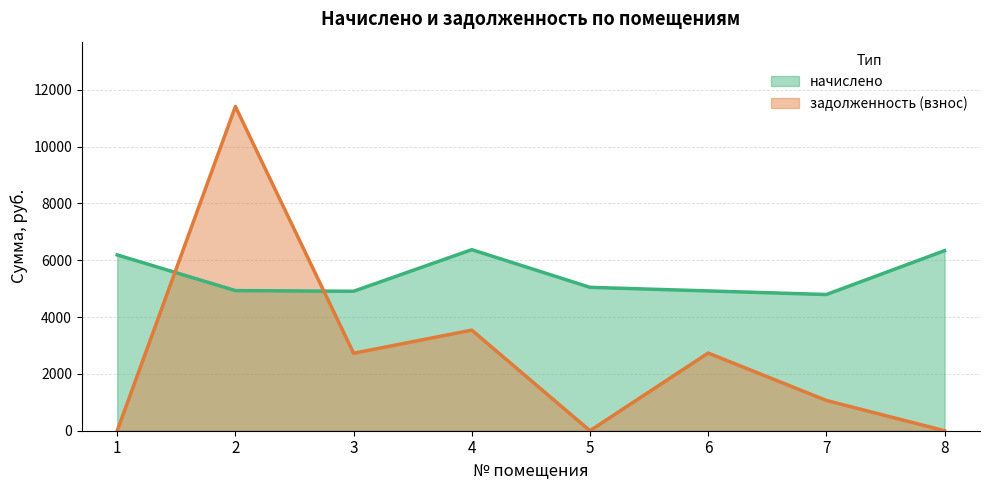

List the series in order of their overall mean, lowest first.

задолженность (взнос), начислено